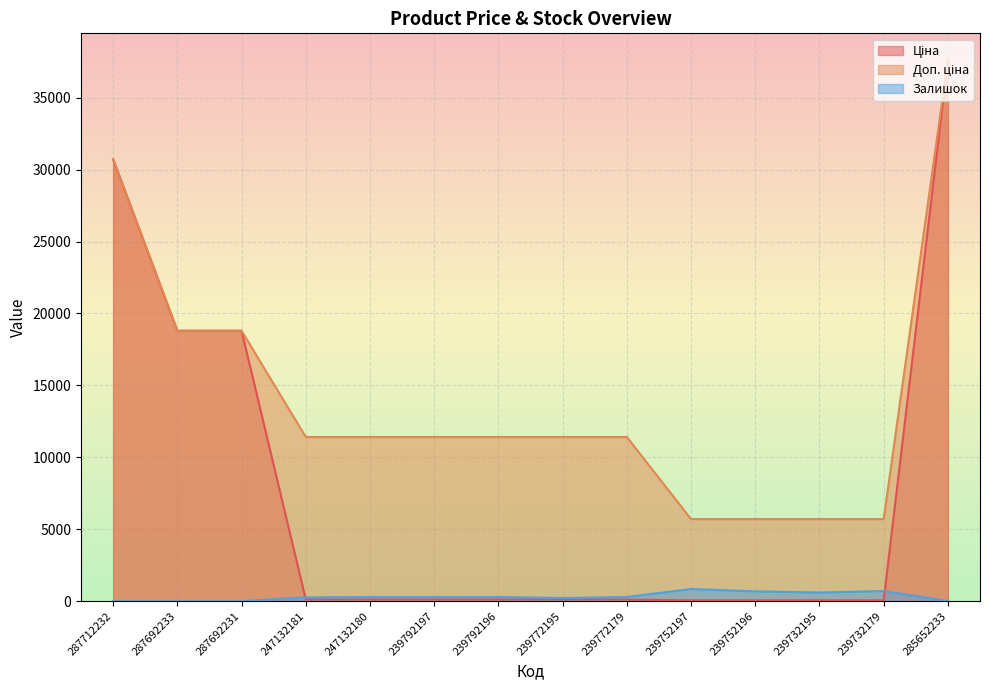

Is it true that Залишок equals 198.7 at 239792197?

False